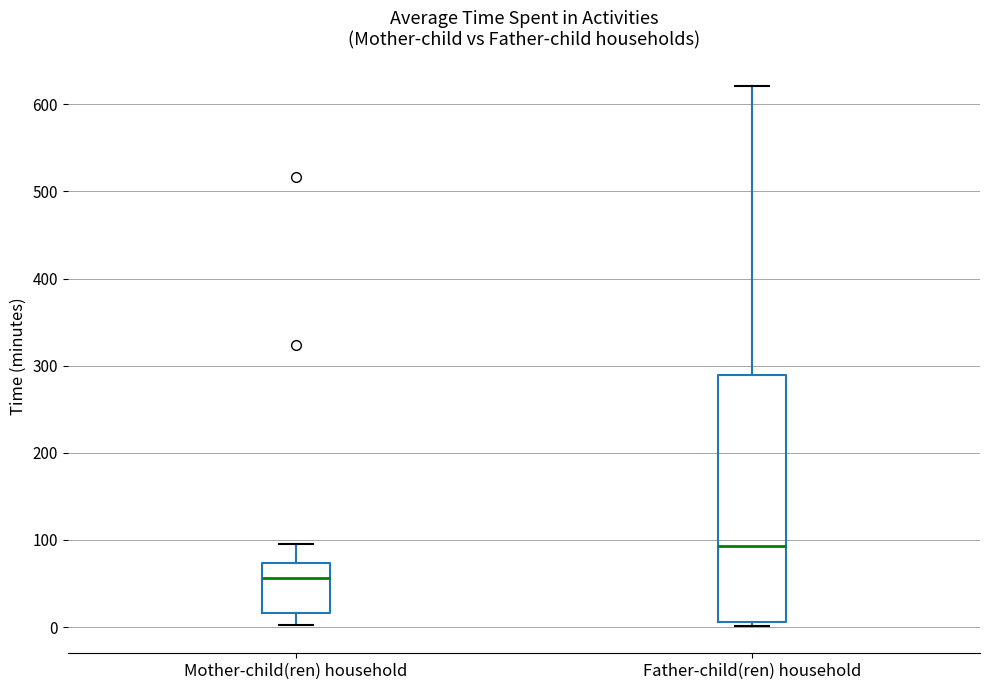

Where does the median line of the box for Father-child(ren) household sit on the y-axis? The values are not printed on the chart, so give them approximately, as read against the axis.

90